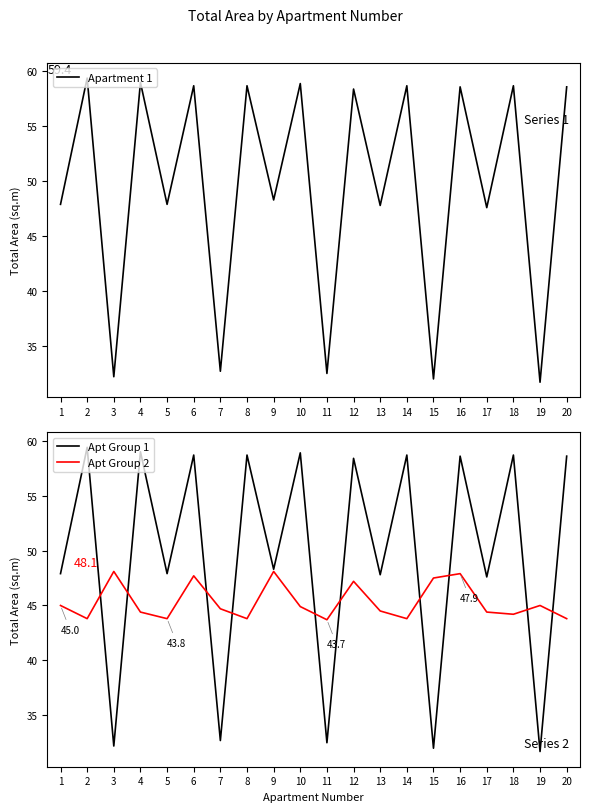

At which label is Apt Group 1 closest to 45?

17